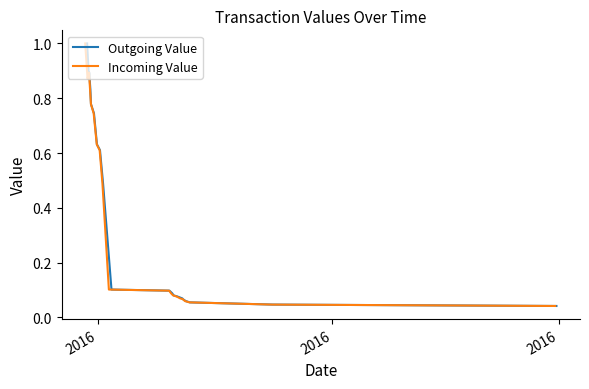

Reading left to right, transcribe all the data shown in this chart.

Outgoing Value: 1.0	0.9	0.9	0.8	0.8	0.7	0.6	0.6	0.5	0.1	0.1	0.1	0.1	0.1	0.1	0.1	0.1	0.1	0.0	0.0
Incoming Value: 1.0	0.9	0.9	0.8	0.8	0.7	0.6	0.6	0.5	0.1	0.1	0.1	0.1	0.1	0.1	0.1	0.1	0.1	0.0	0.0